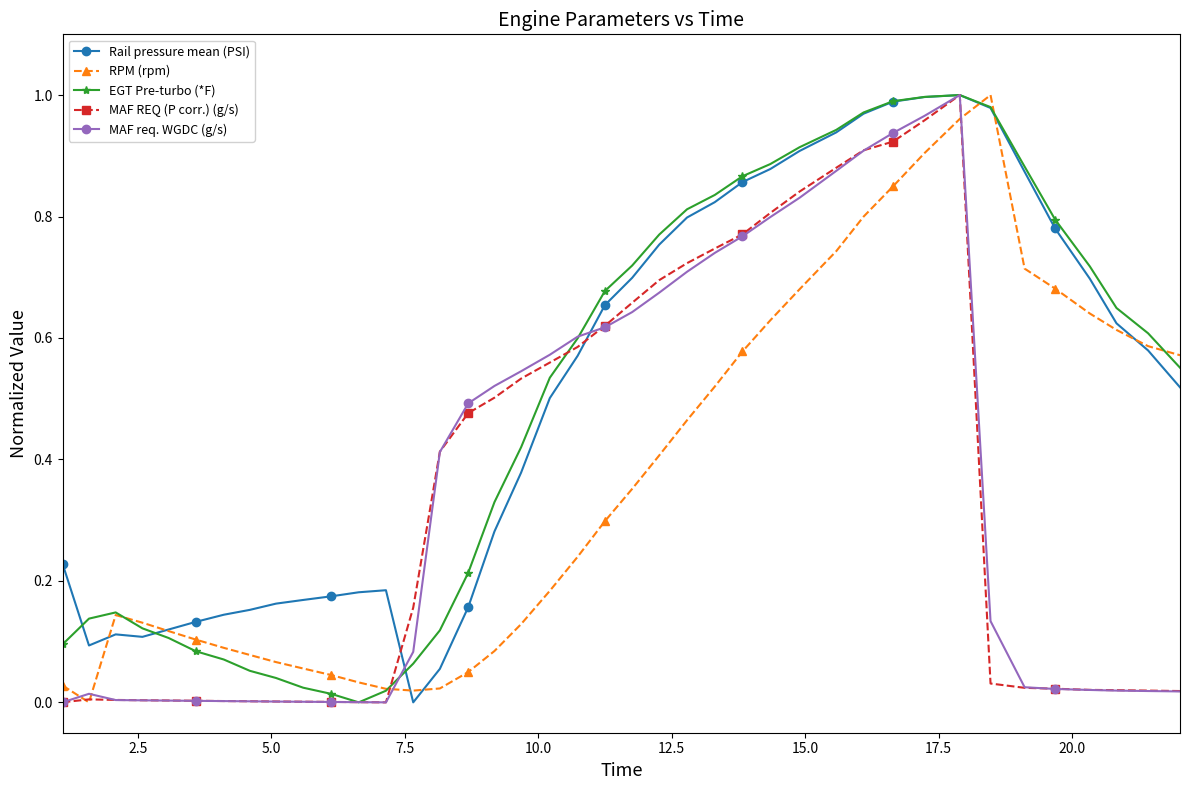

What are all the series names shown in the legend?

Rail pressure mean (PSI), RPM (rpm), EGT Pre-turbo (*F), MAF REQ (P corr.) (g/s), MAF req. WGDC (g/s)